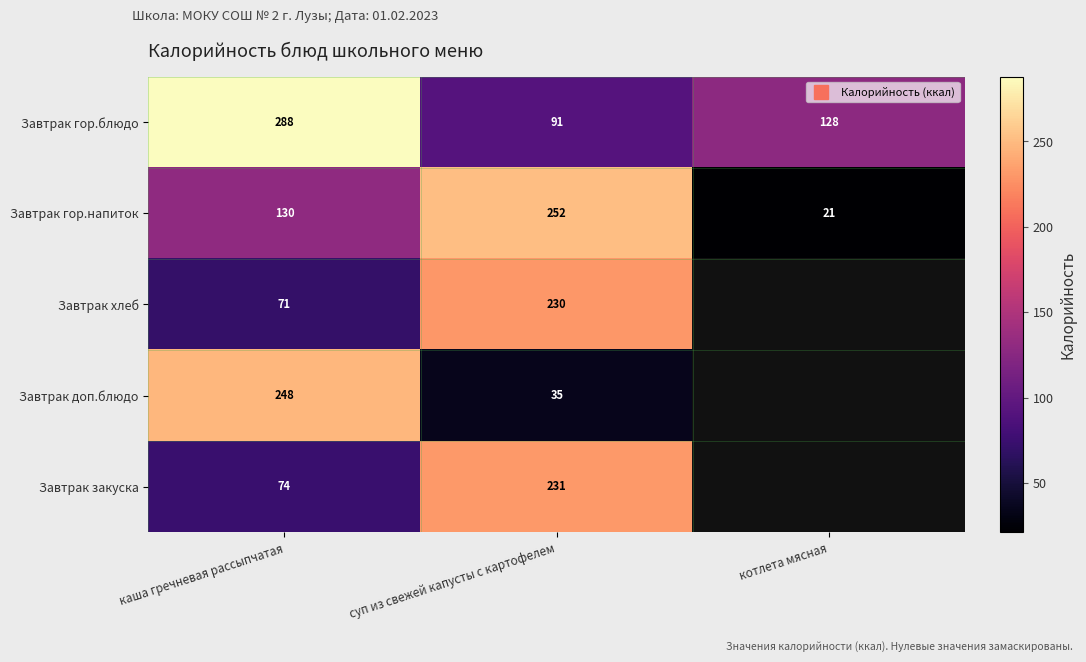

Which series has the largest total across all categories?

Завтрак гор.блюдо